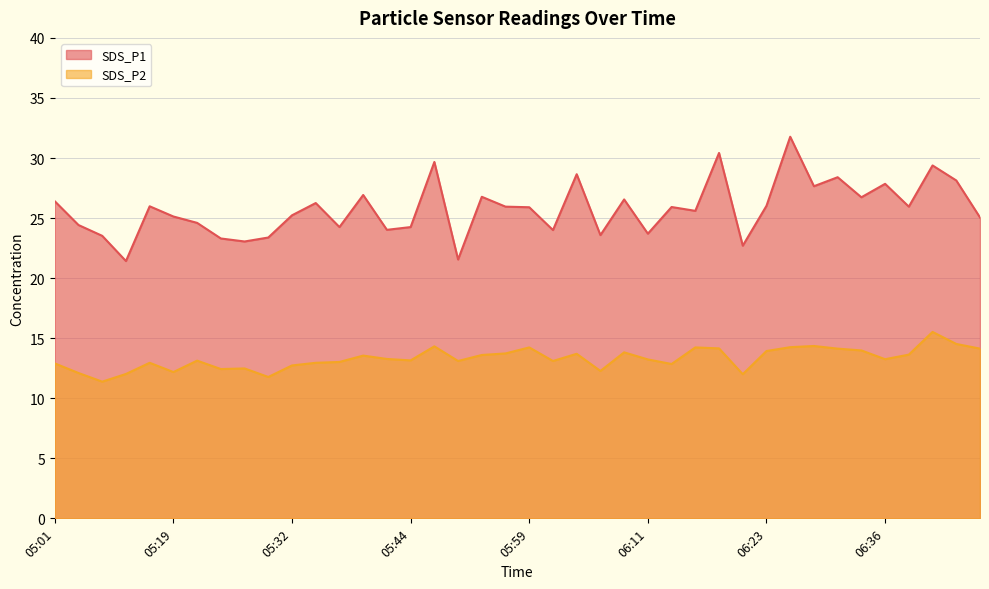

True or false: SDS_P1 has more than 0 interior local peaks.

True